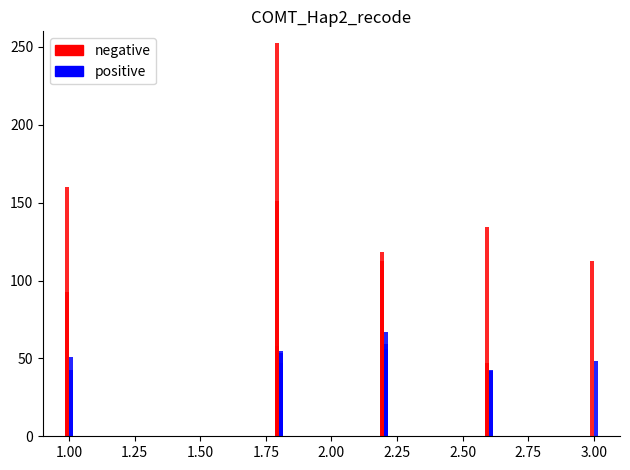

How many bars are there in total?

40